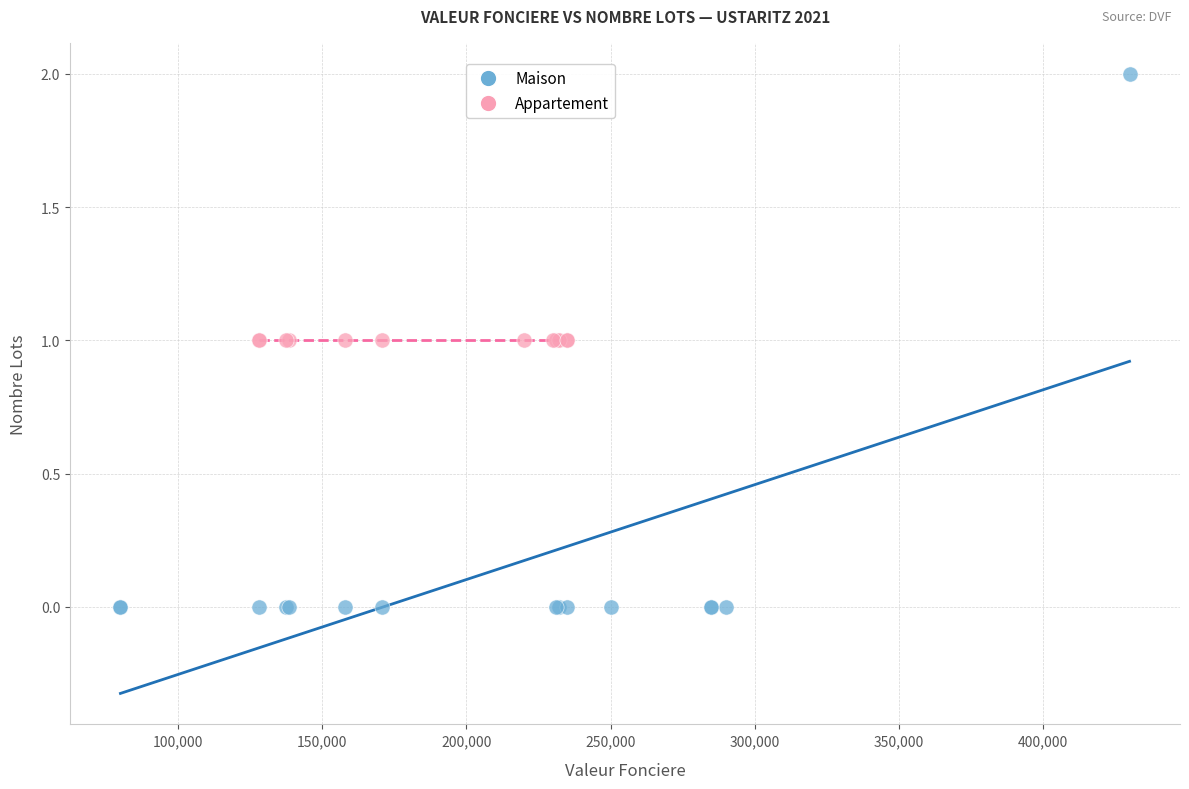

Which series contains the highest Y value?

Maison